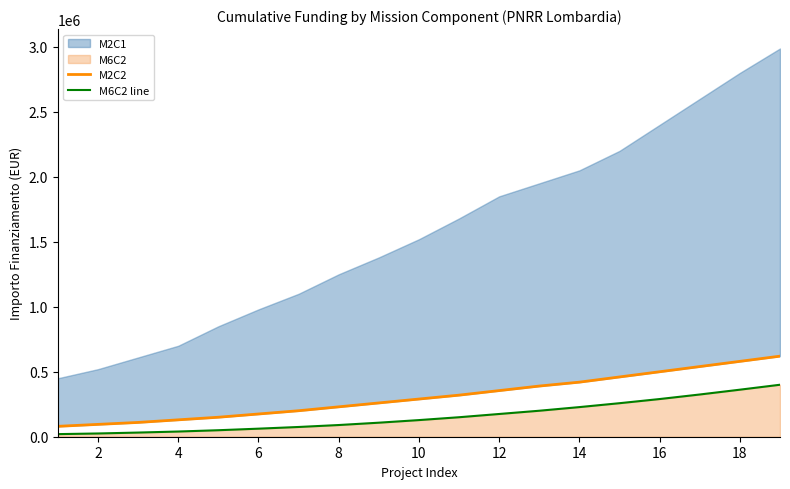

What is the highest value of the M6C2 line series?

400000